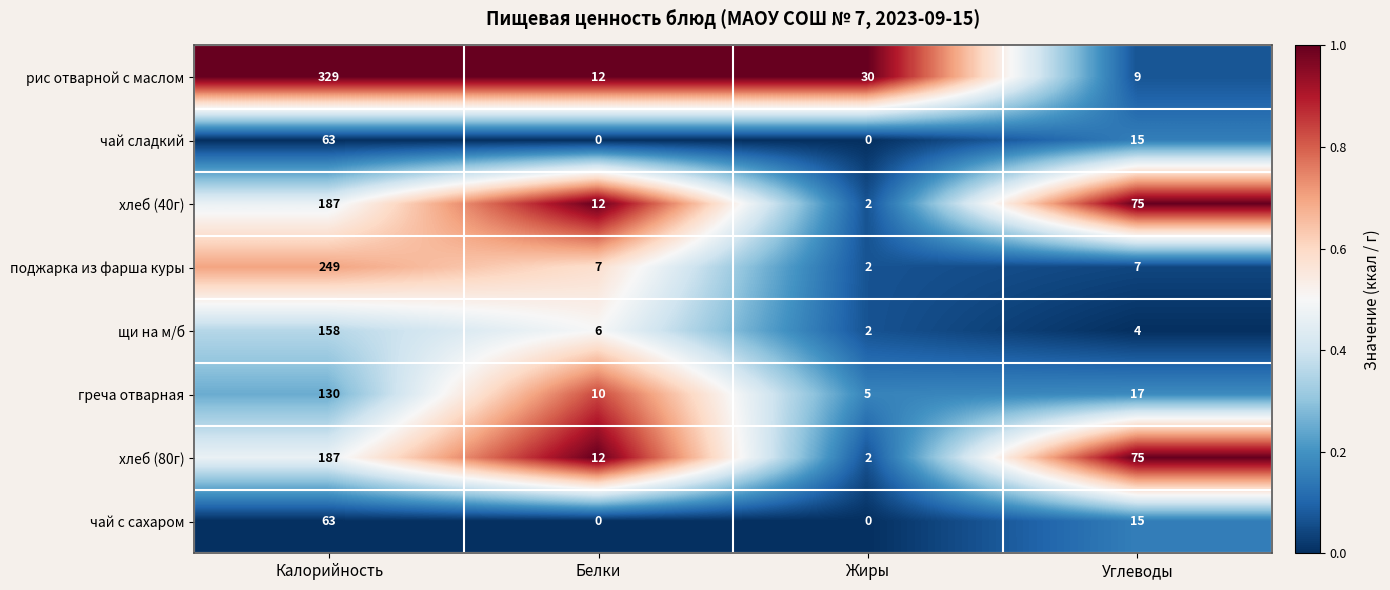

Which series has the largest total across all categories?

рис отварной с маслом